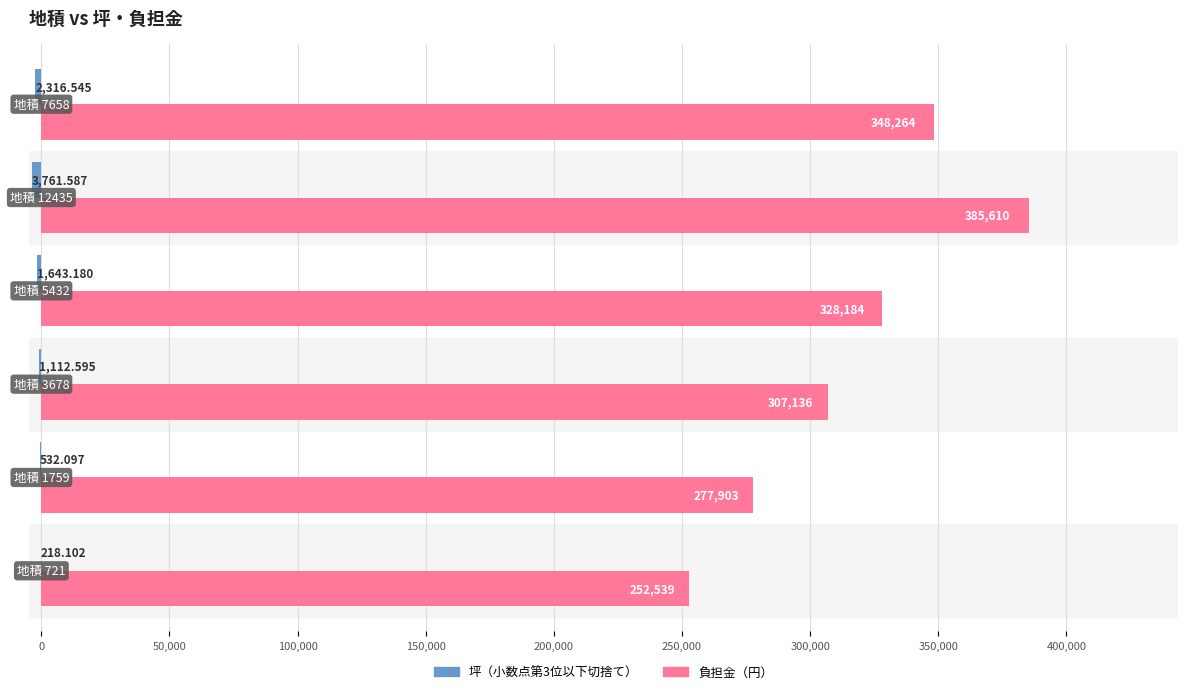

Which series has the largest total across all categories?

負担金（円）